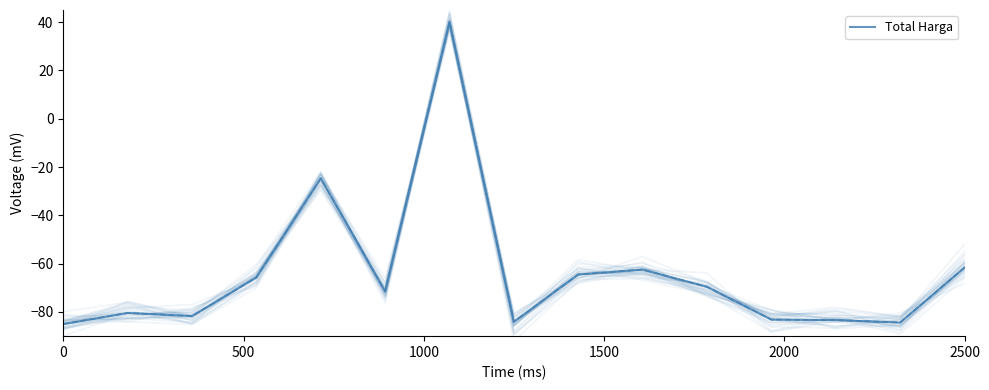

What is the value of the 13th point from the left?

-83.3